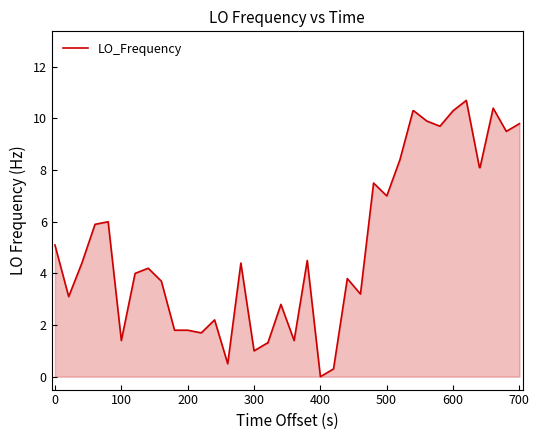

What is the maximum value shown in the chart?

10.7